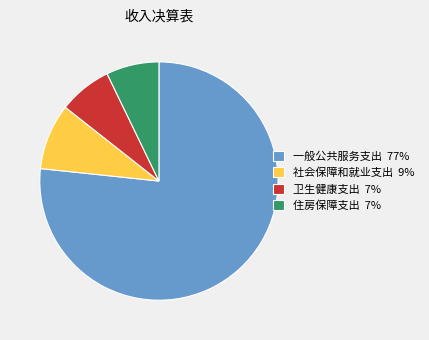

Which category has the biggest portion of the pie?

一般公共服务支出